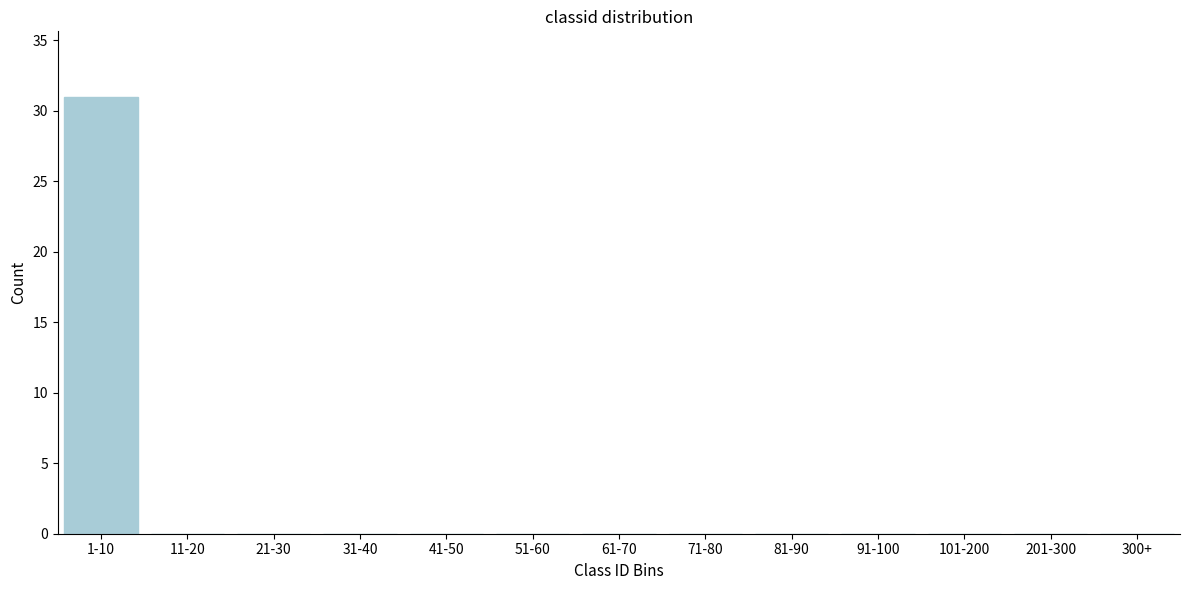

Reading right to left, what are all the values shown in this chart?

300+=0	201-300=0	101-200=0	91-100=0	81-90=0	71-80=0	61-70=0	51-60=0	41-50=0	31-40=0	21-30=0	11-20=0	1-10=31